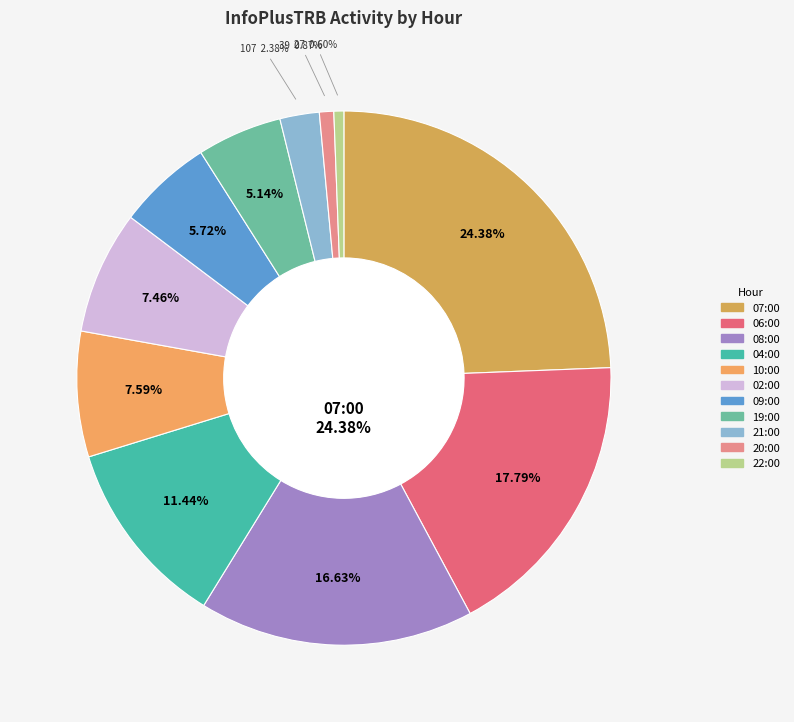

Does 21:00 account for over 50% of the chart?

No